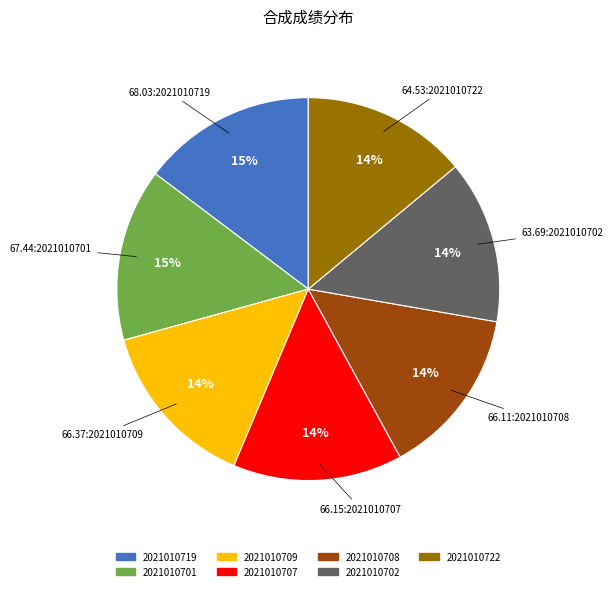

Do 2021010708 and 2021010722 together represent more than half of the pie?

No